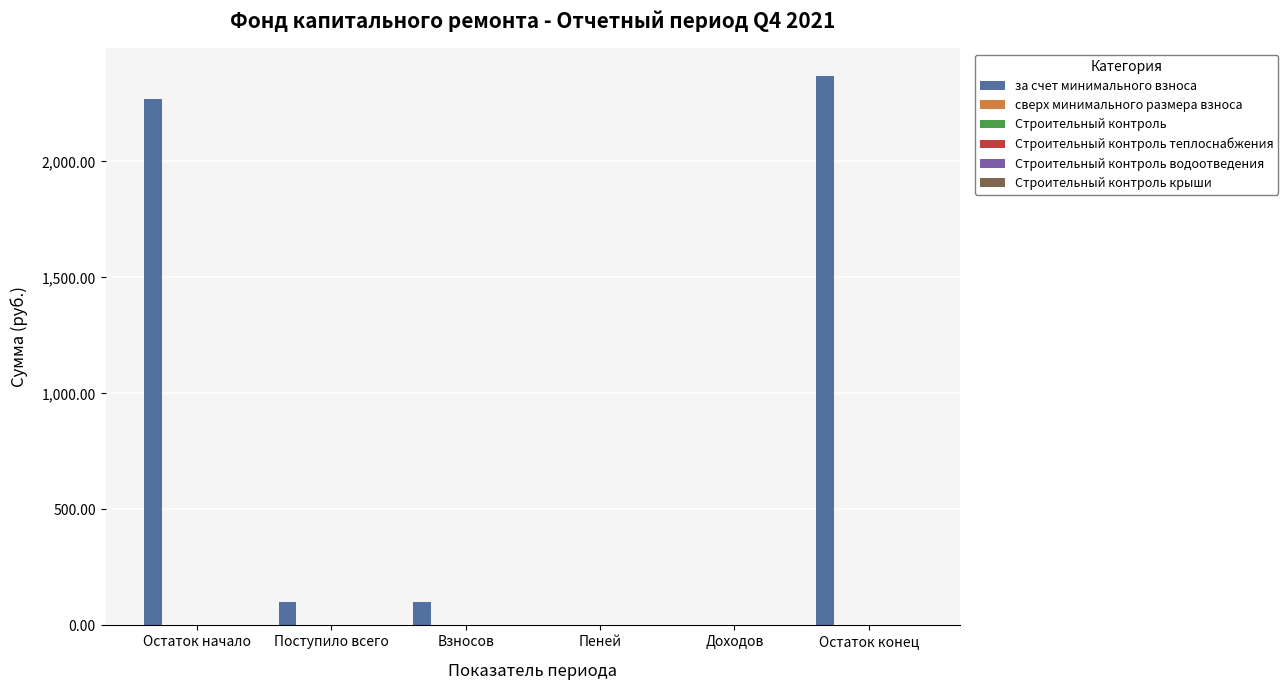

What is the sum of all values?

4838.6